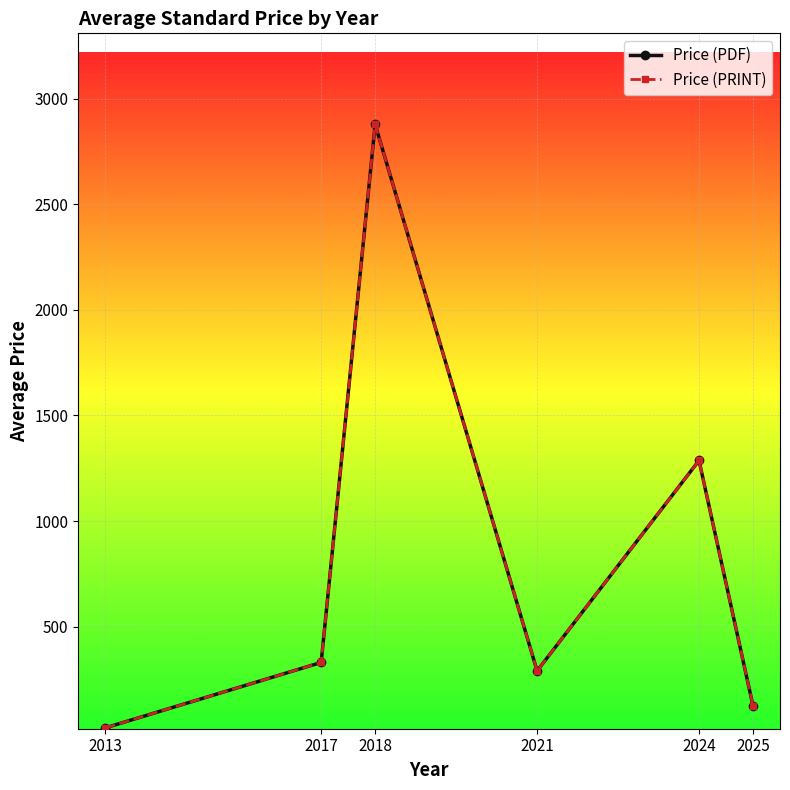

Is this an area chart (filled region under the line)?

No